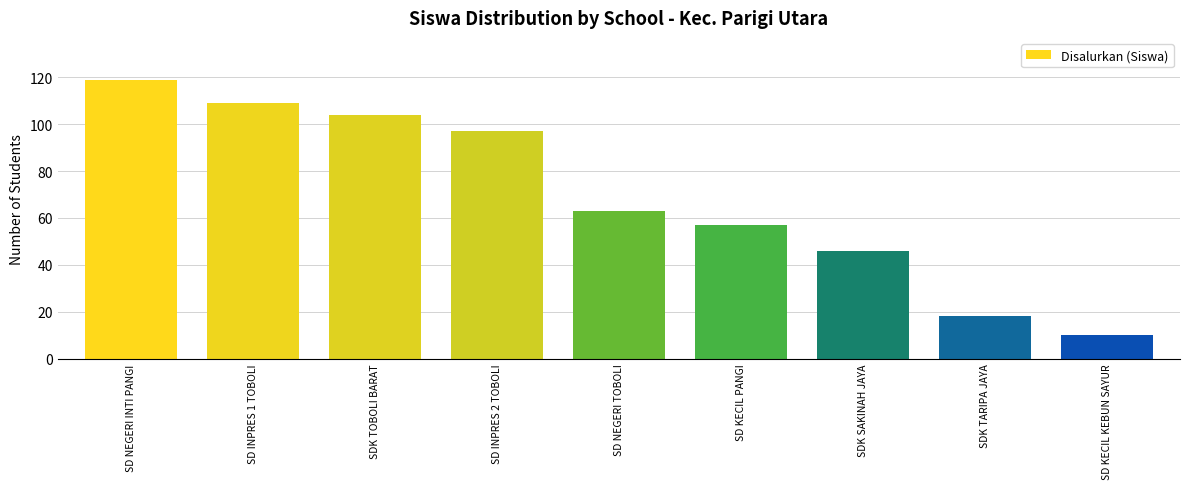

The value at SD NEGERI INTI PANGI is 119. True or false?

True